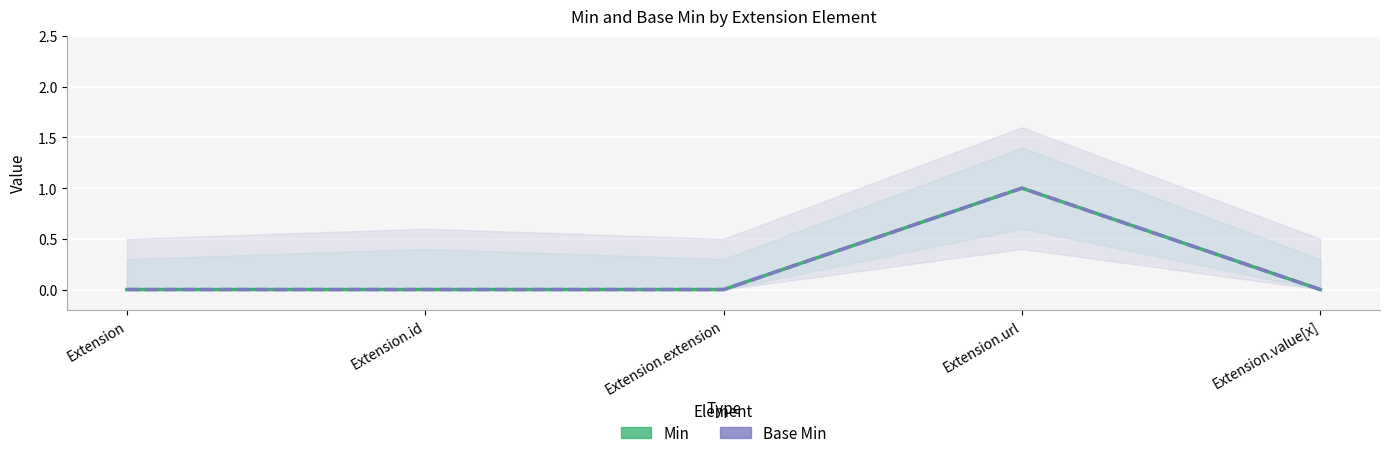

True or false: Min and Base Min intersect in this chart.

False